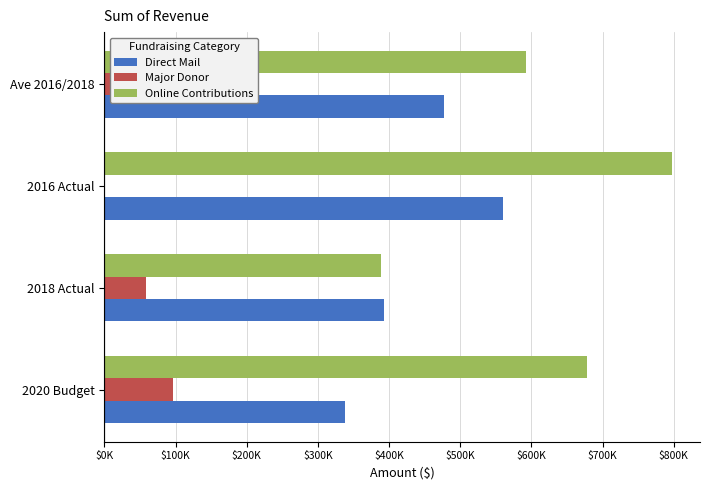

Where is Direct Mail nearest to the value 449112?

Ave 2016/2018